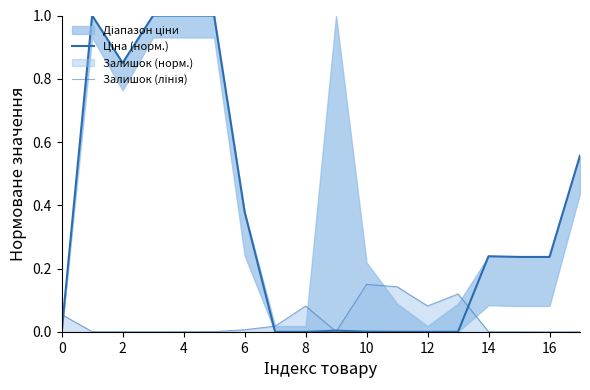

At how many categories does at least one series exceed 0?

18